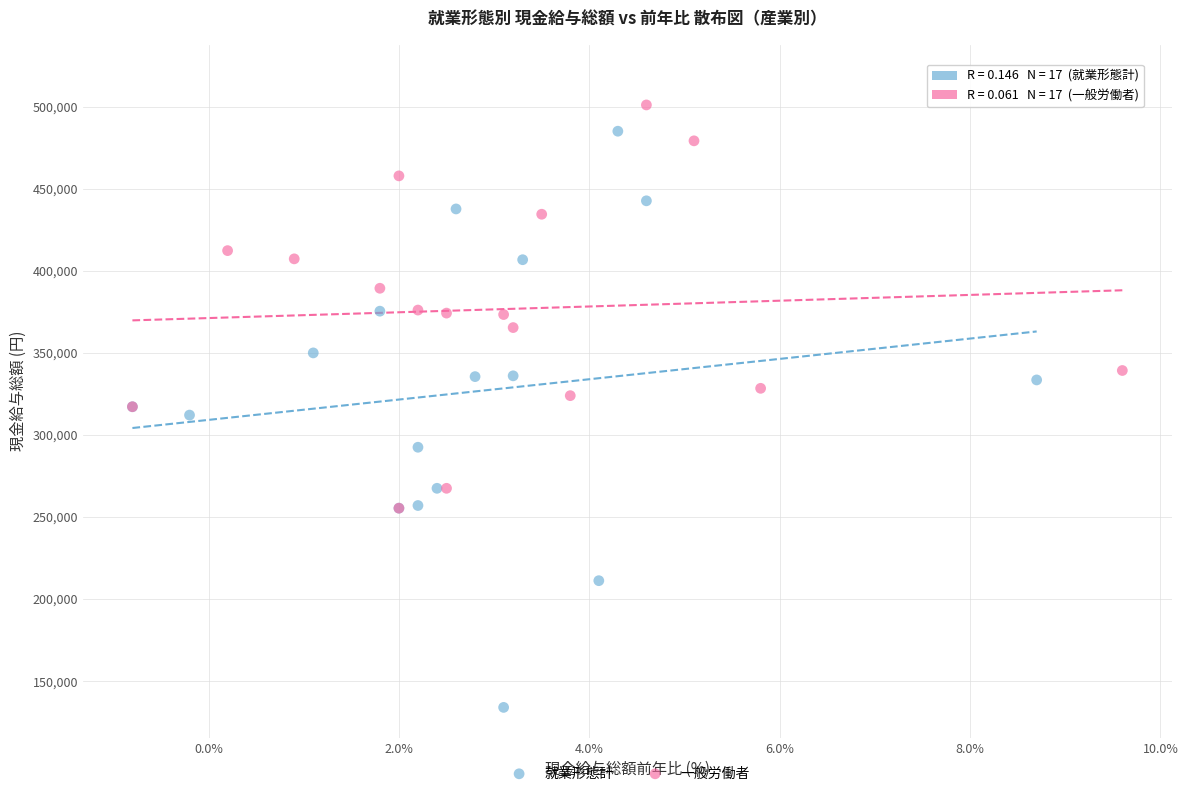

Which series contains the highest Y value?

一般労働者